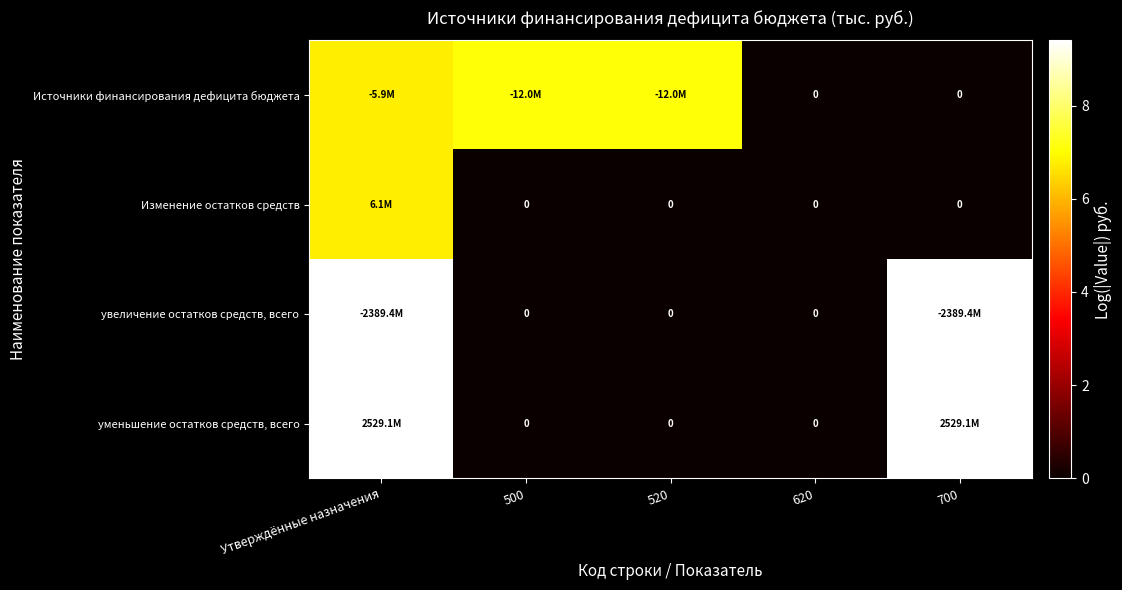

At which category is the sum across all series the highest?

Утверждённые назначения